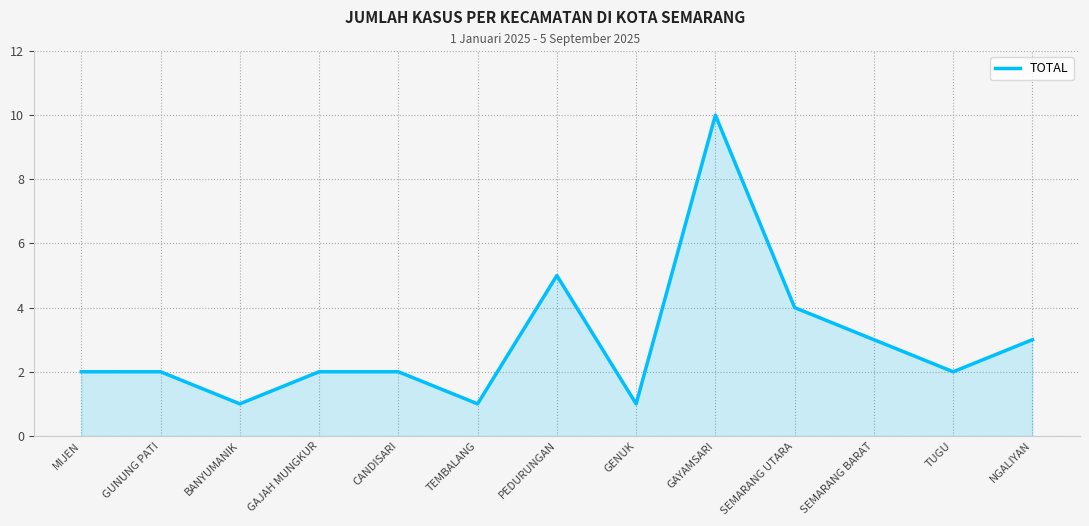

Count the number of categories in the chart.

13